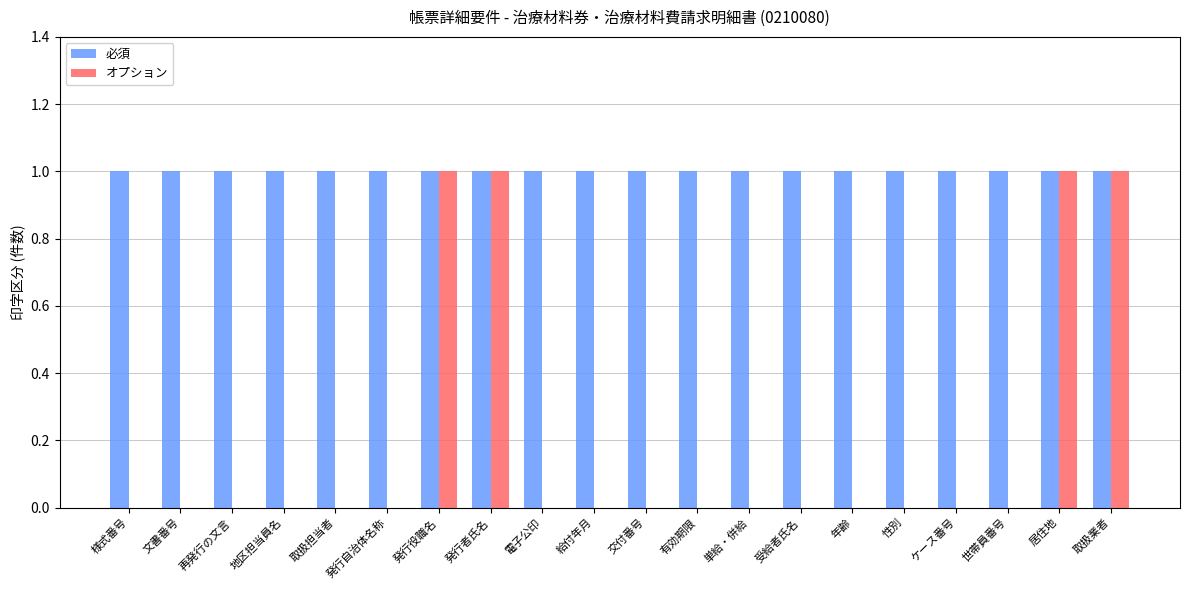

Which series has the largest total across all categories?

必須